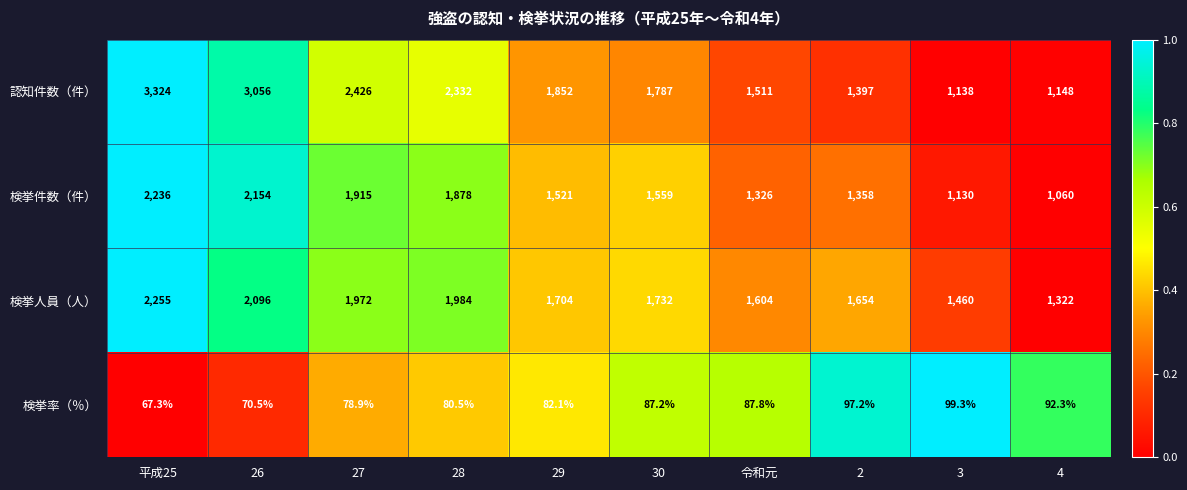

True or false: 検挙率（％） has a value of 82.1 at 29.

True